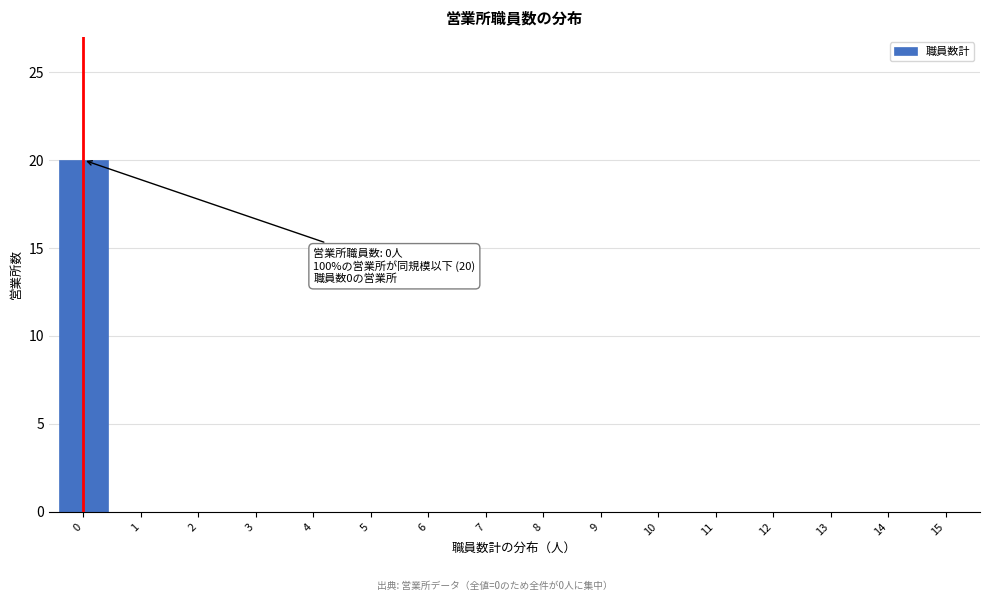

Reading left to right, what are all the values shown in this chart?

0=20	1=0	2=0	3=0	4=0	5=0	6=0	7=0	8=0	9=0	10=0	11=0	12=0	13=0	14=0	15=0